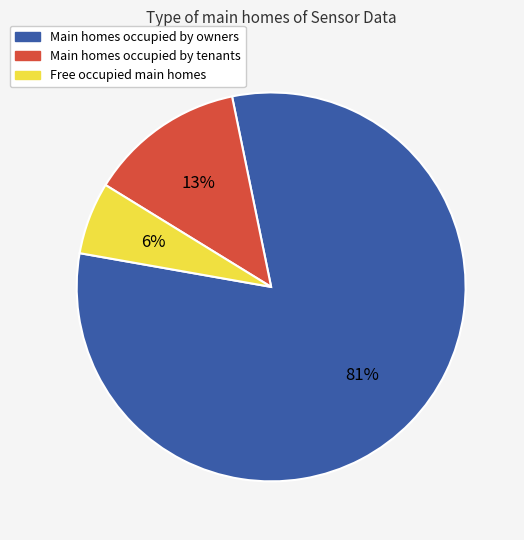

To the nearest percent, what is the difference between the largest and smallest slice percentages?

75%